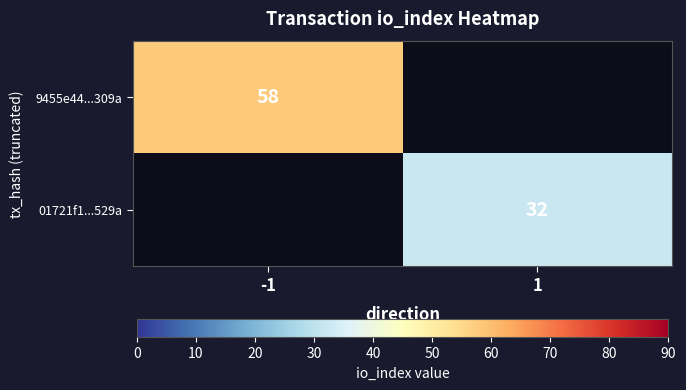

True or false: 9455e44...309a has a value of 38 at -1.

False